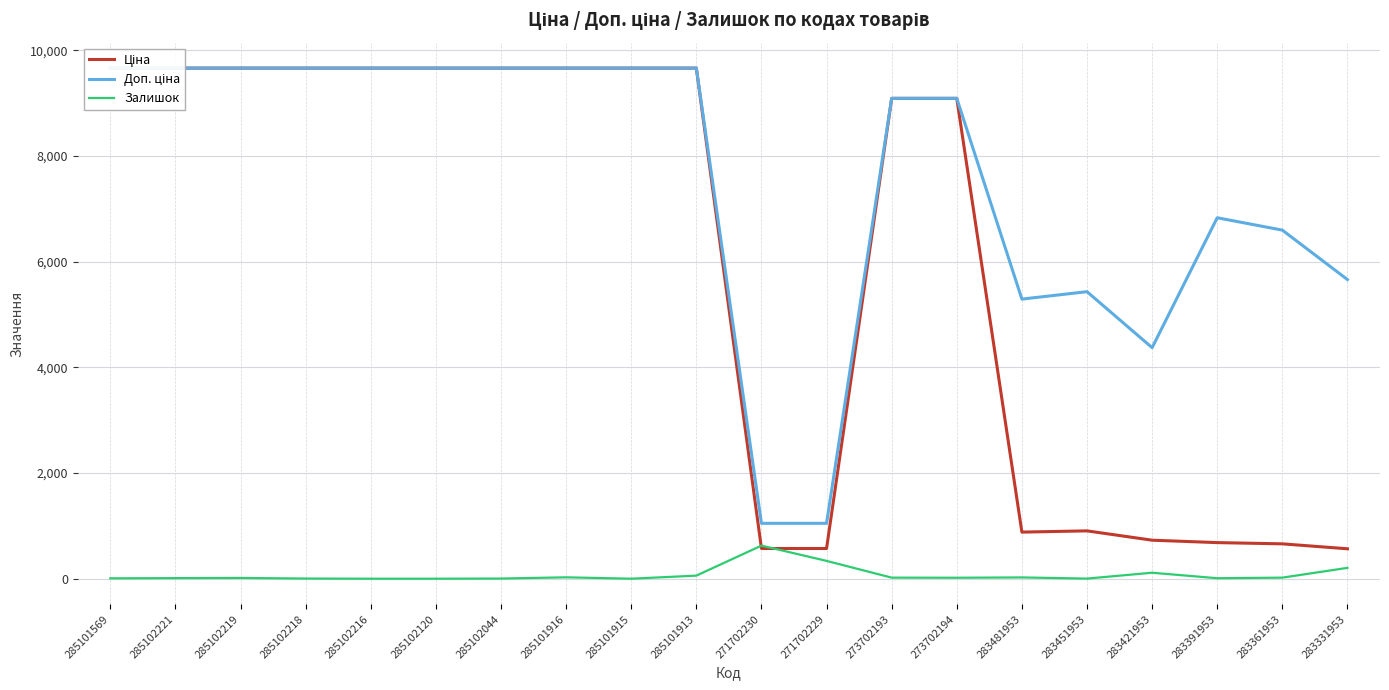

How many lines are shown in the chart?

3